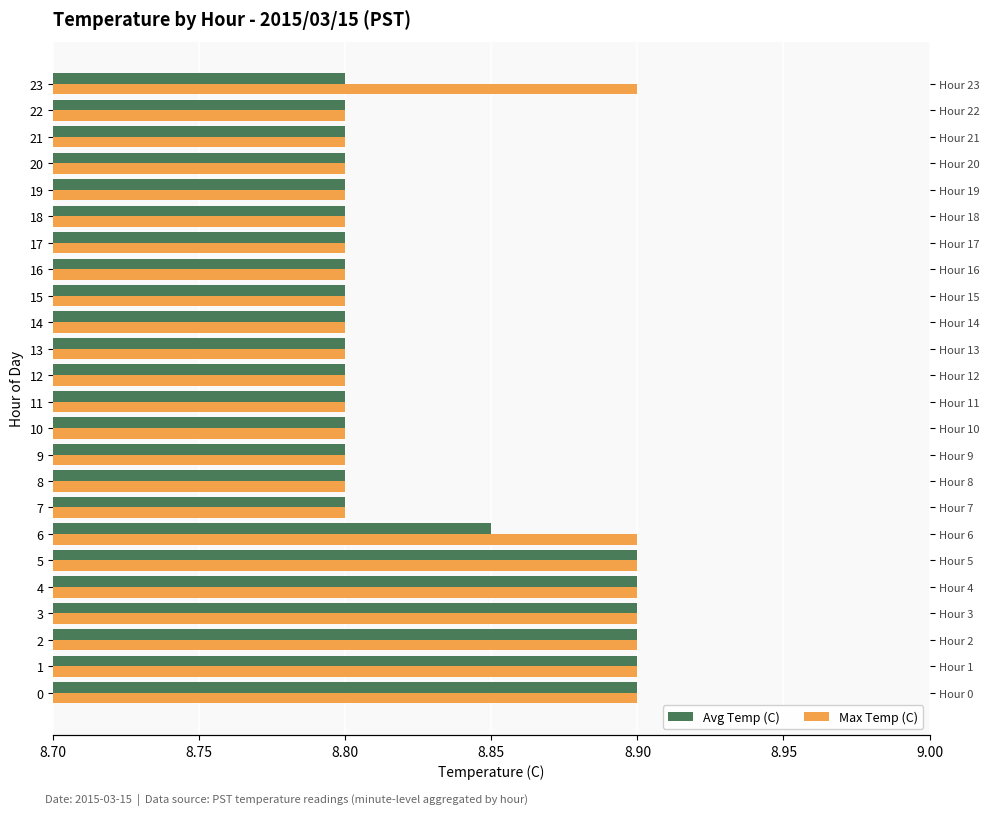

Count the Max Temp (C) values in the range 8 to 9.

24